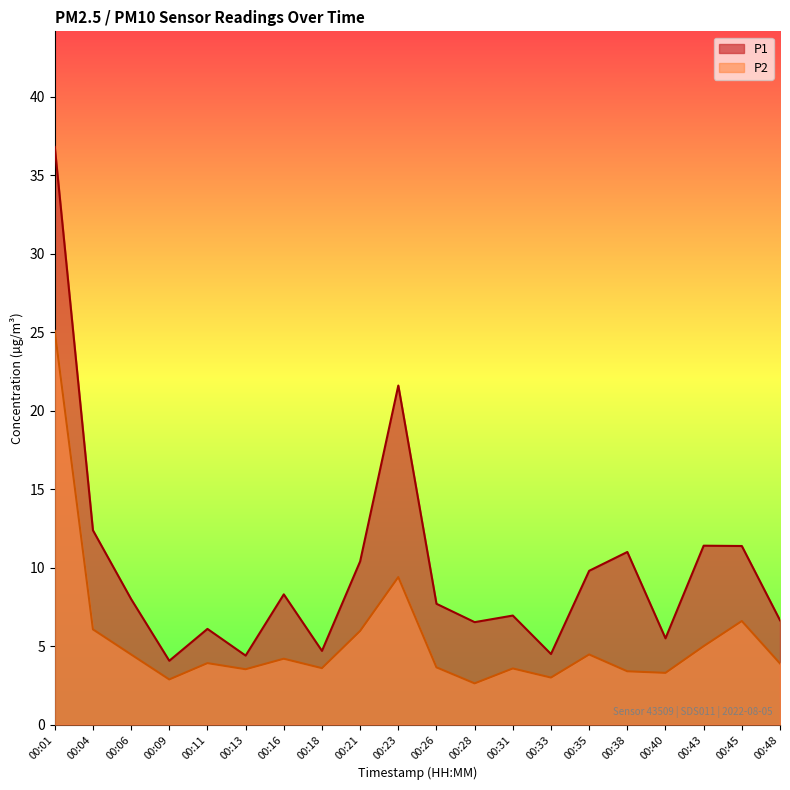

Which label corresponds to the smallest value in the chart?

00:28